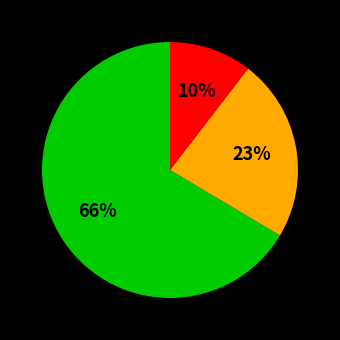

To the nearest percent, what is the average slice percentage?

33%